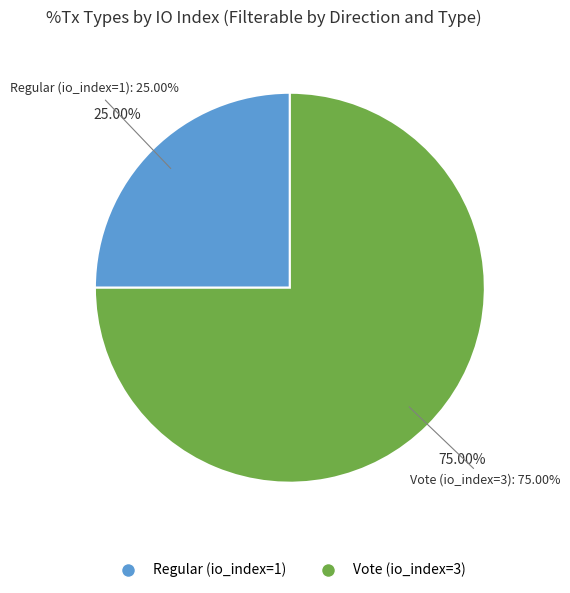

Which slice is the largest?

Vote (io_index=3)